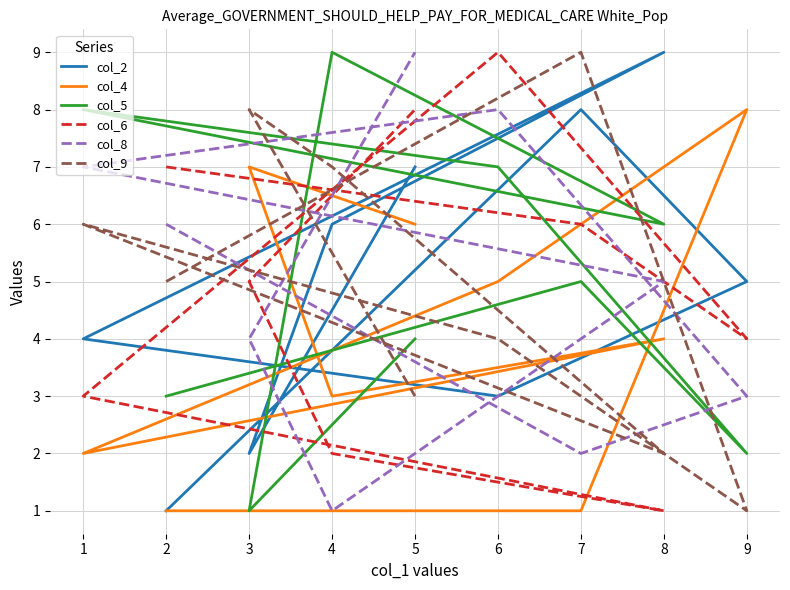

Is this an area chart (filled region under the line)?

No